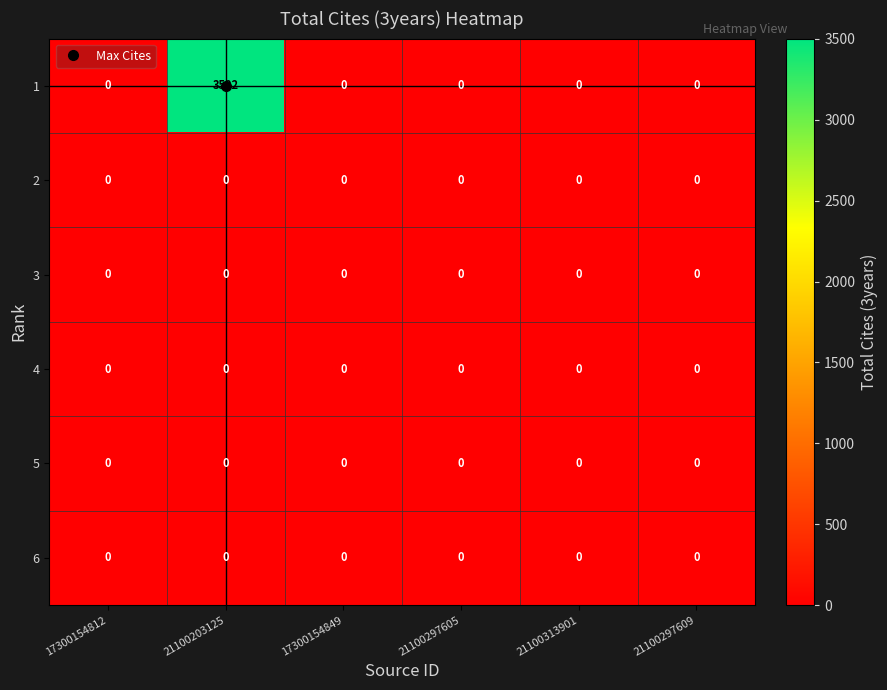

What is the greatest value displayed?

3502